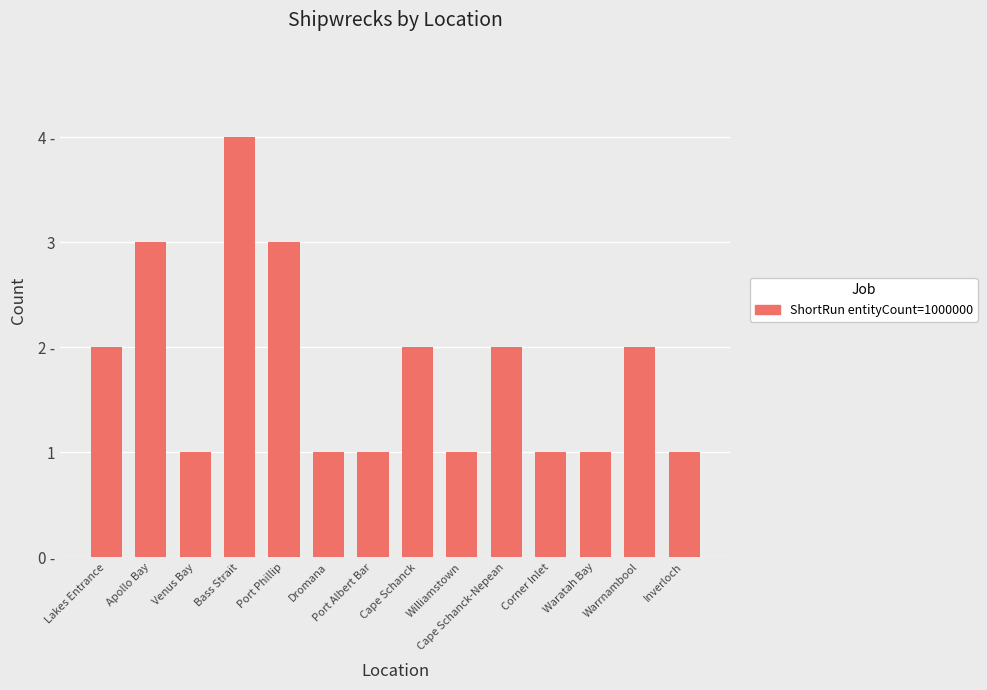

Are the bars horizontal?

No